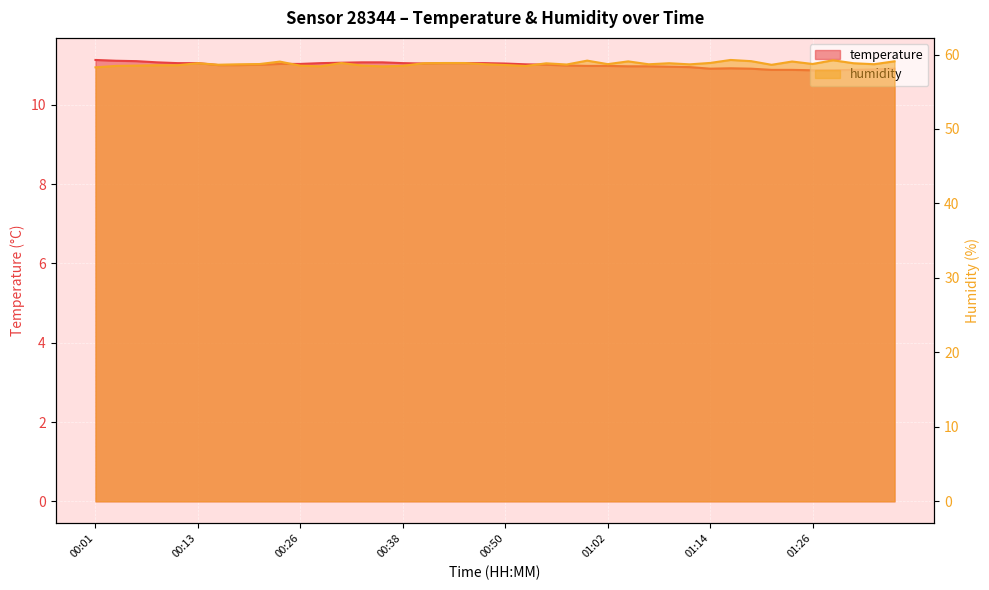

Reading right to left, transcribe all the data shown in this chart.

temperature: 10.9	10.9	10.9	10.9	10.9	10.9	10.9	10.9	10.9	10.9	10.9	11.0	11.0	11.0	11.0	11.0	11.0	11.0	11.0	11.0	11.1	11.1	11.1	11.0	11.1	11.1	11.1	11.1	11.1	11.0	11.0	11.0	11.0	11.0	11.1	11.1	11.1	11.1	11.1	11.1
humidity: 59.1	58.7	58.8	59.2	58.7	59.1	58.6	59.1	59.3	58.9	58.7	58.8	58.7	59.1	58.7	59.2	58.7	58.8	58.5	58.6	58.7	58.9	58.9	58.8	58.5	58.4	58.5	58.9	58.4	58.5	59.0	58.7	58.7	58.6	58.8	58.6	58.6	58.5	58.5	58.3